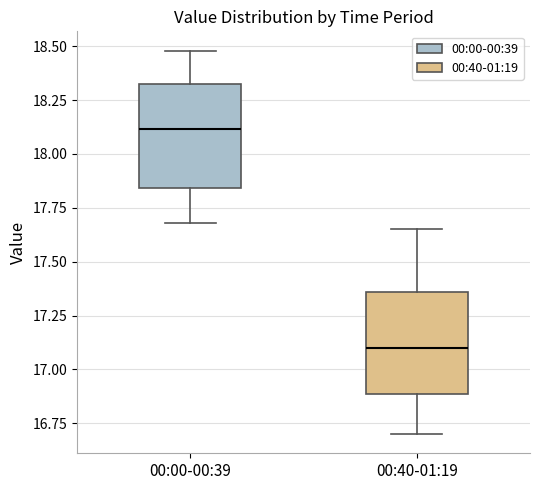

Reading left to right, transcribe this box plot: for each box, give where its median line is, the range the box spans, and where its two whiskers end, as read against the y-axis. The values are not printed on the chart, so give them approximately, as read against the axis.

00:00-00:39: median 18.10, box 17.85 to 18.30, whiskers 17.70 to 18.50
00:40-01:19: median 17.10, box 16.90 to 17.35, whiskers 16.70 to 17.65